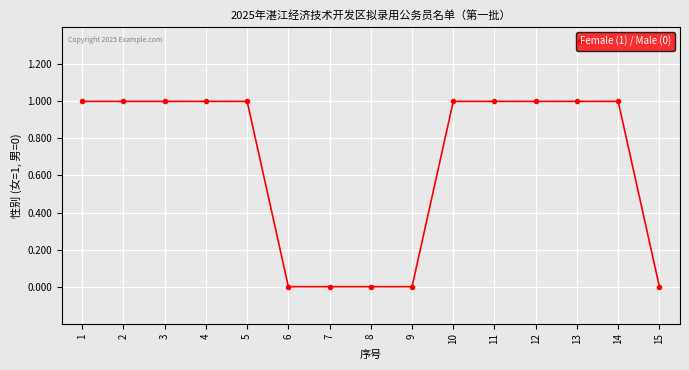

What is the difference between the second highest and second lowest values?

1